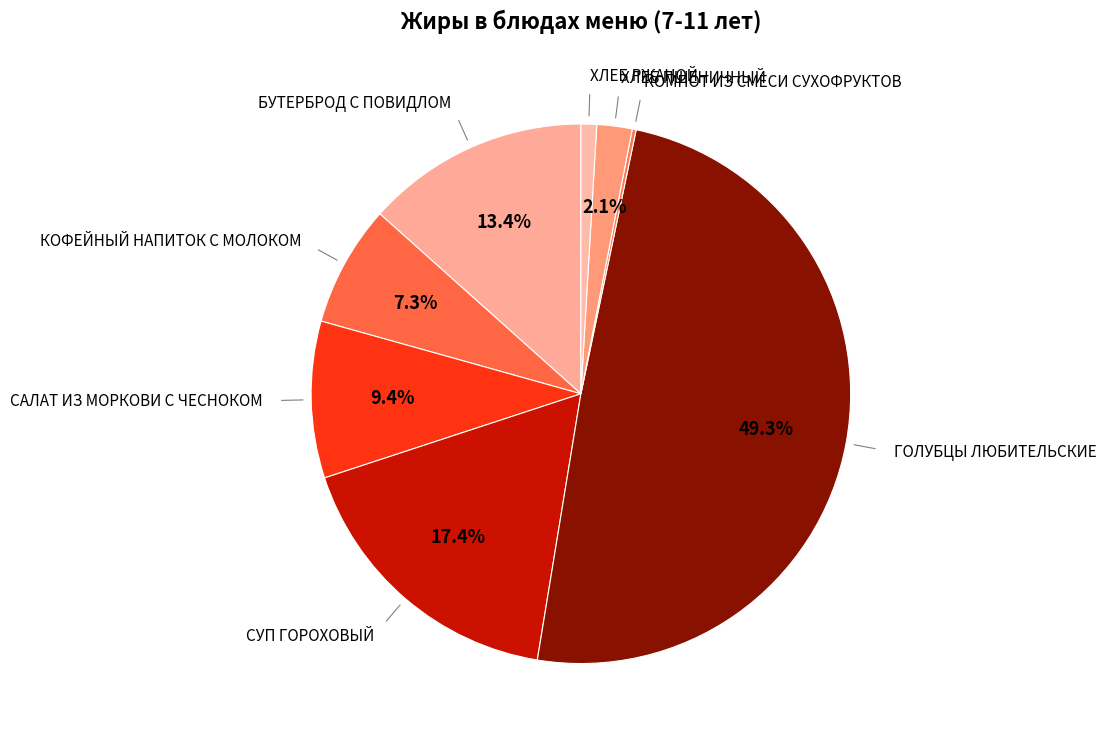

Rank the categories by value from lowest to highest.

КОМПОТ ИЗ СМЕСИ СУХОФРУКТОВ, ХЛЕБ РЖАНОЙ, ХЛЕБ ПШЕНИЧНЫЙ, КОФЕЙНЫЙ НАПИТОК С МОЛОКОМ, САЛАТ ИЗ МОРКОВИ С ЧЕСНОКОМ, БУТЕРБРОД С ПОВИДЛОМ, СУП ГОРОХОВЫЙ, ГОЛУБЦЫ ЛЮБИТЕЛЬСКИЕ